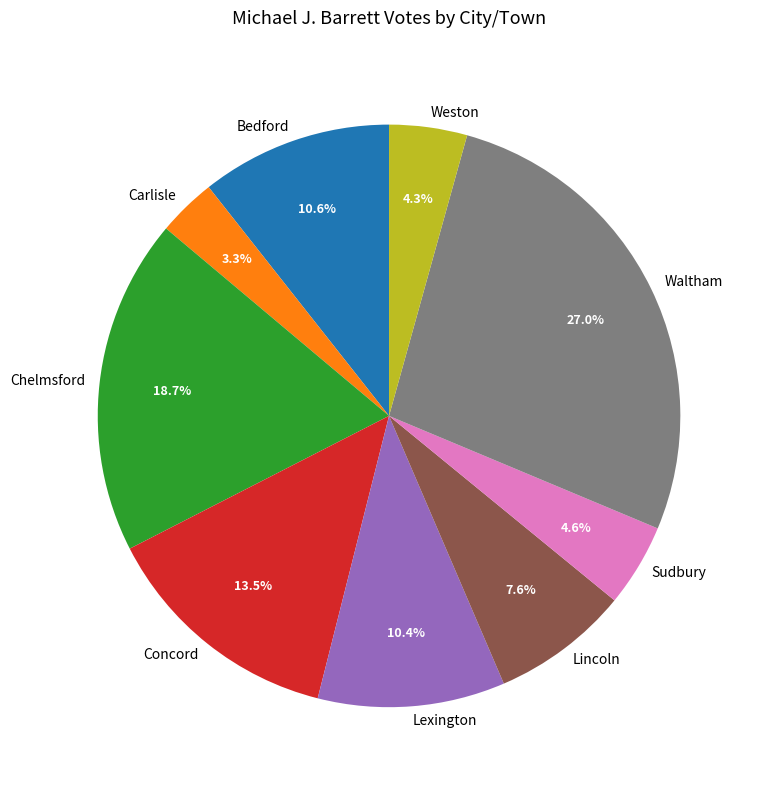

Which slice is the largest?

Waltham